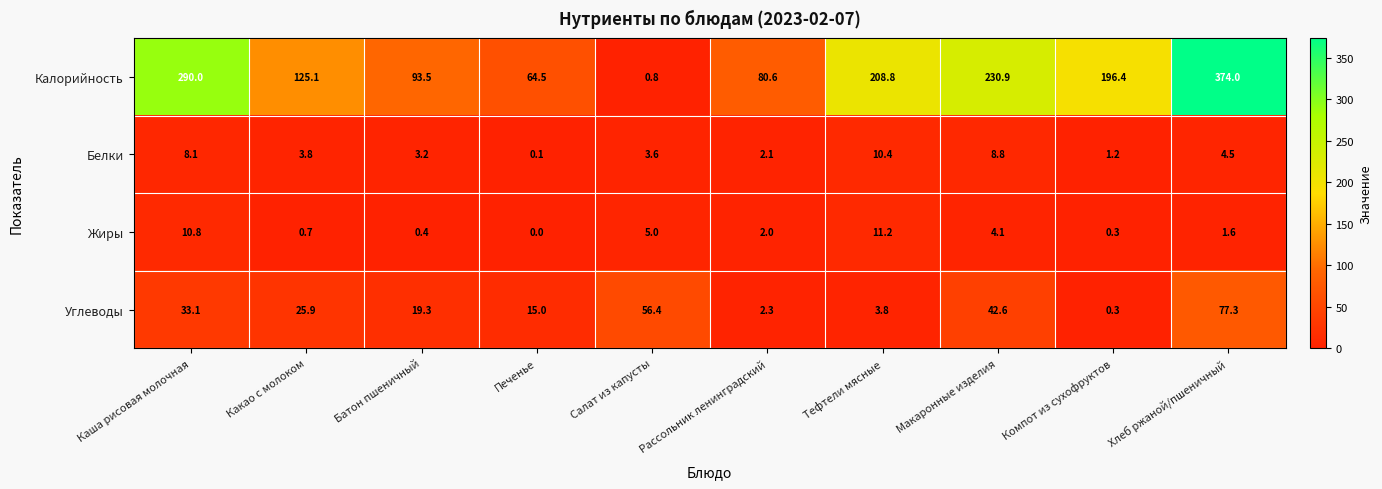

Rank the series at Макаронные изделия from lowest to highest value.

Жиры, Белки, Углеводы, Калорийность